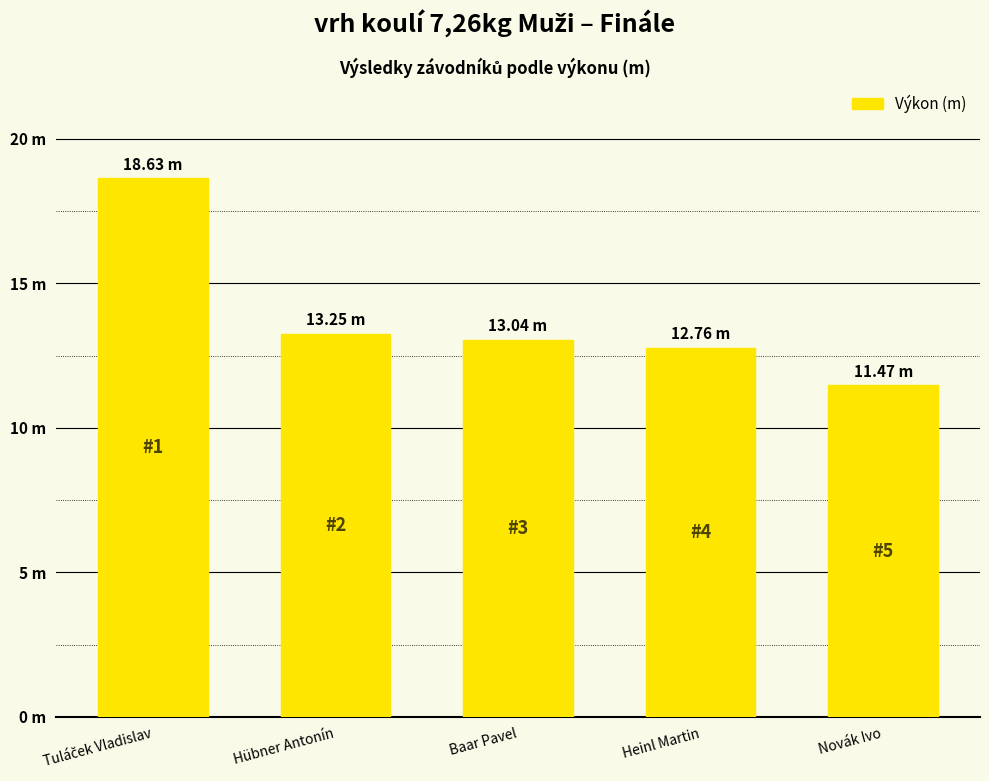

How many categories are shown in the chart?

5